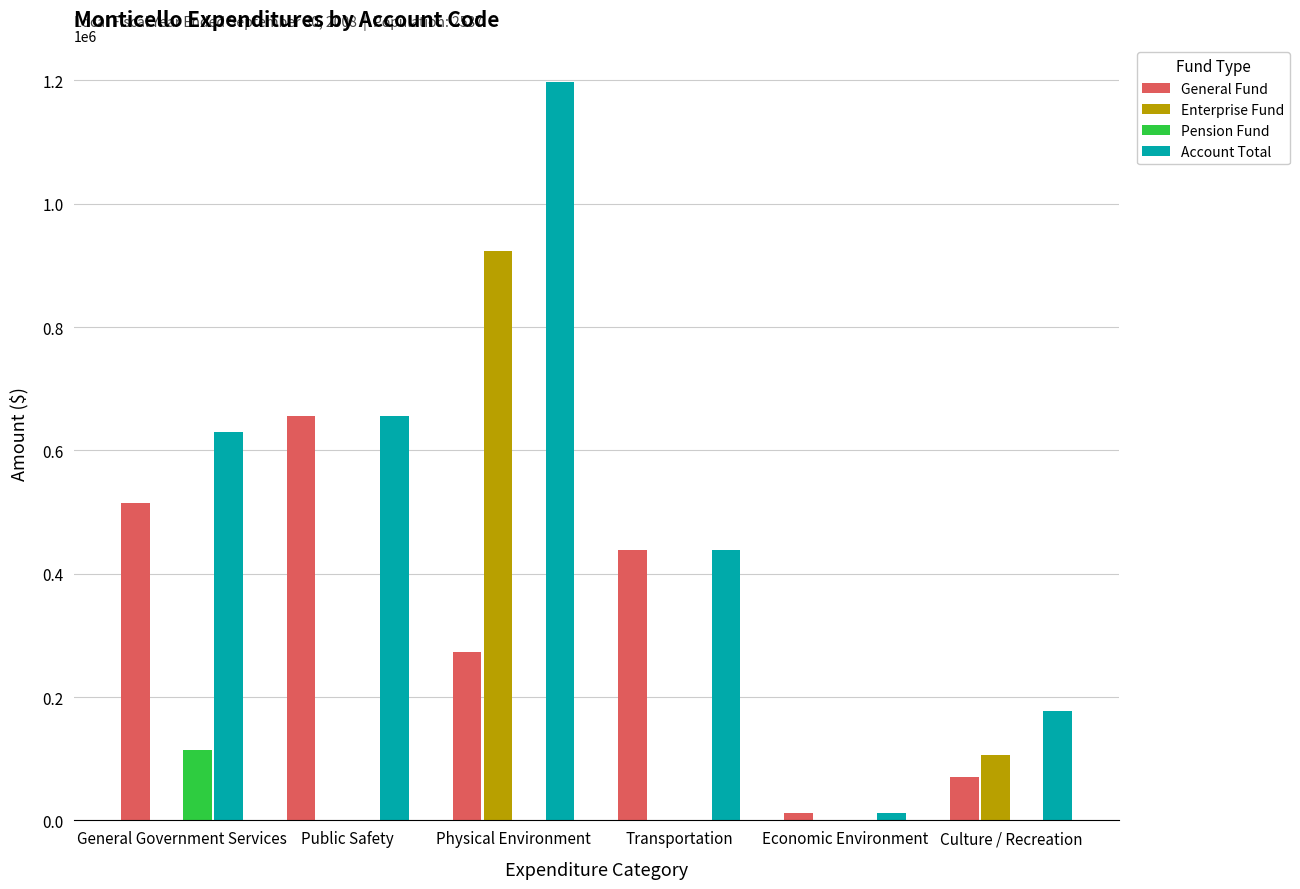

Is the value of Pension Fund at Public Safety greater than the value of General Fund at Culture / Recreation?

No